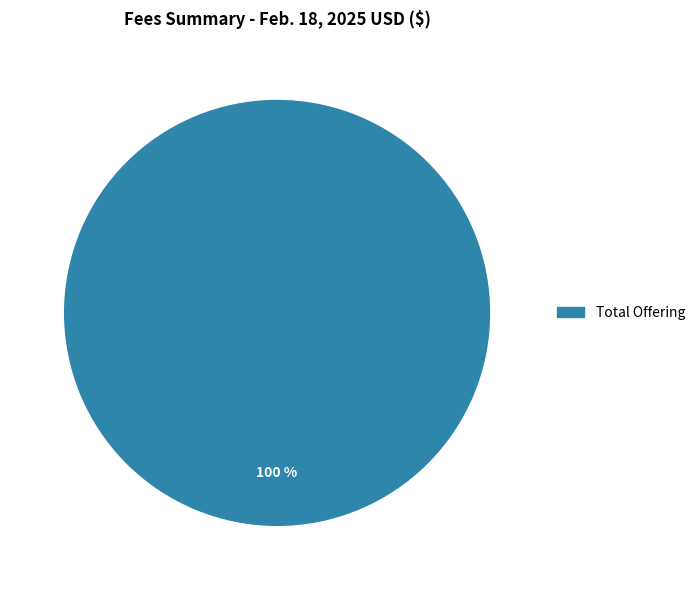

Does any single category account for the majority?

Yes